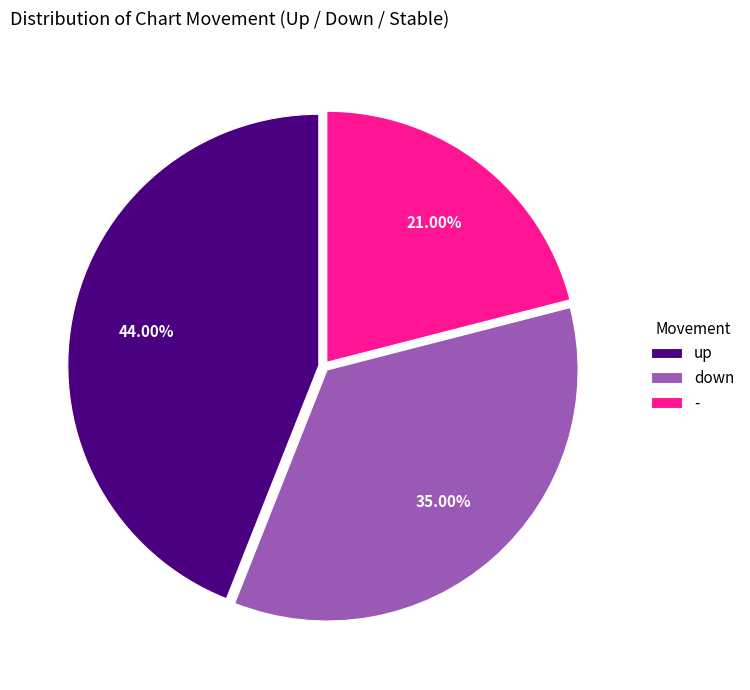

How many segments does this pie chart have?

3